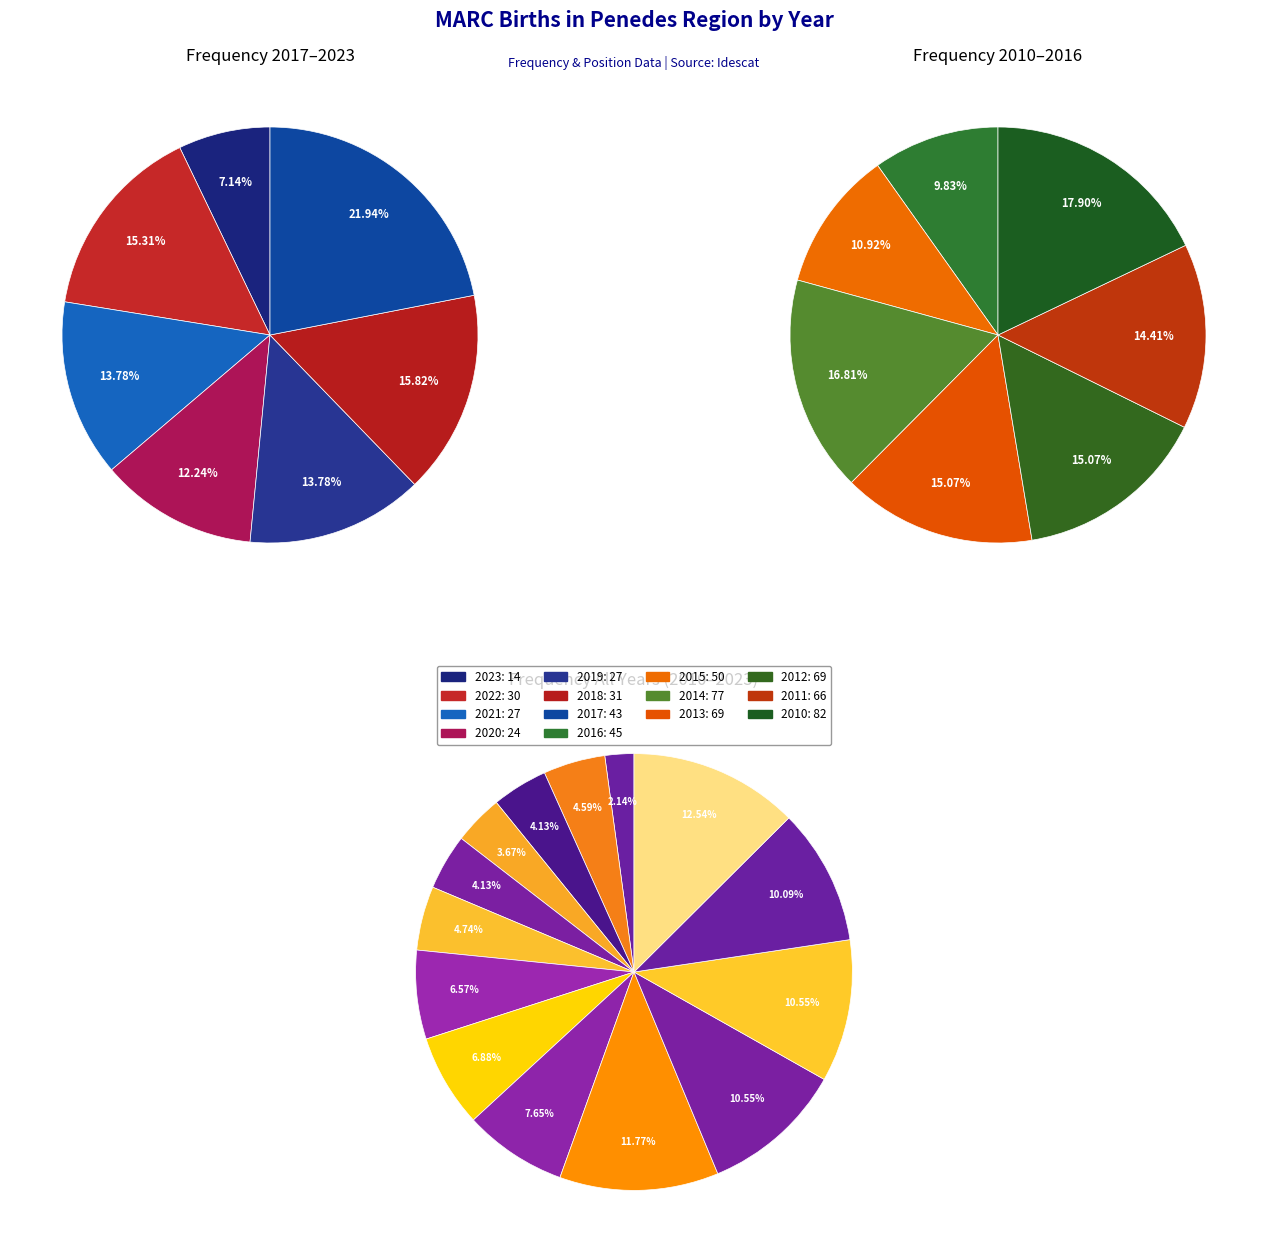

What percentage do 2022 and 2013 together represent?

15.1%